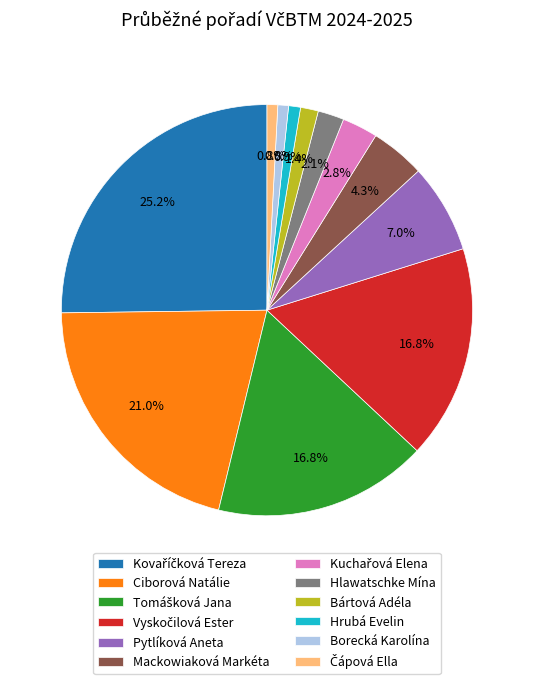

What is the ratio of the value at Bártová Adéla to the value at Borecká Karolína?

1.7